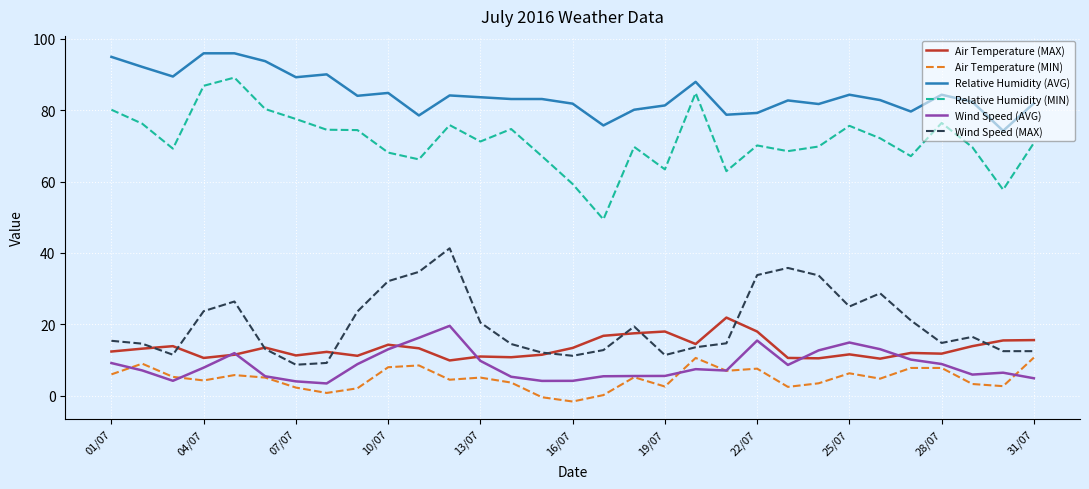

Which series has the largest range (max minus min)?

Relative Humidity (MIN)